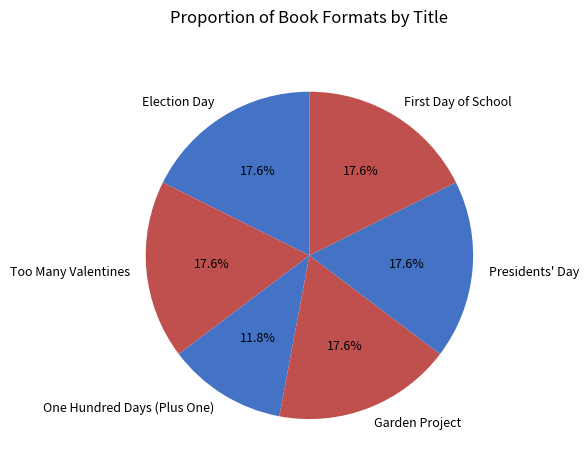

Is there any slice that represents more than half of the pie?

No